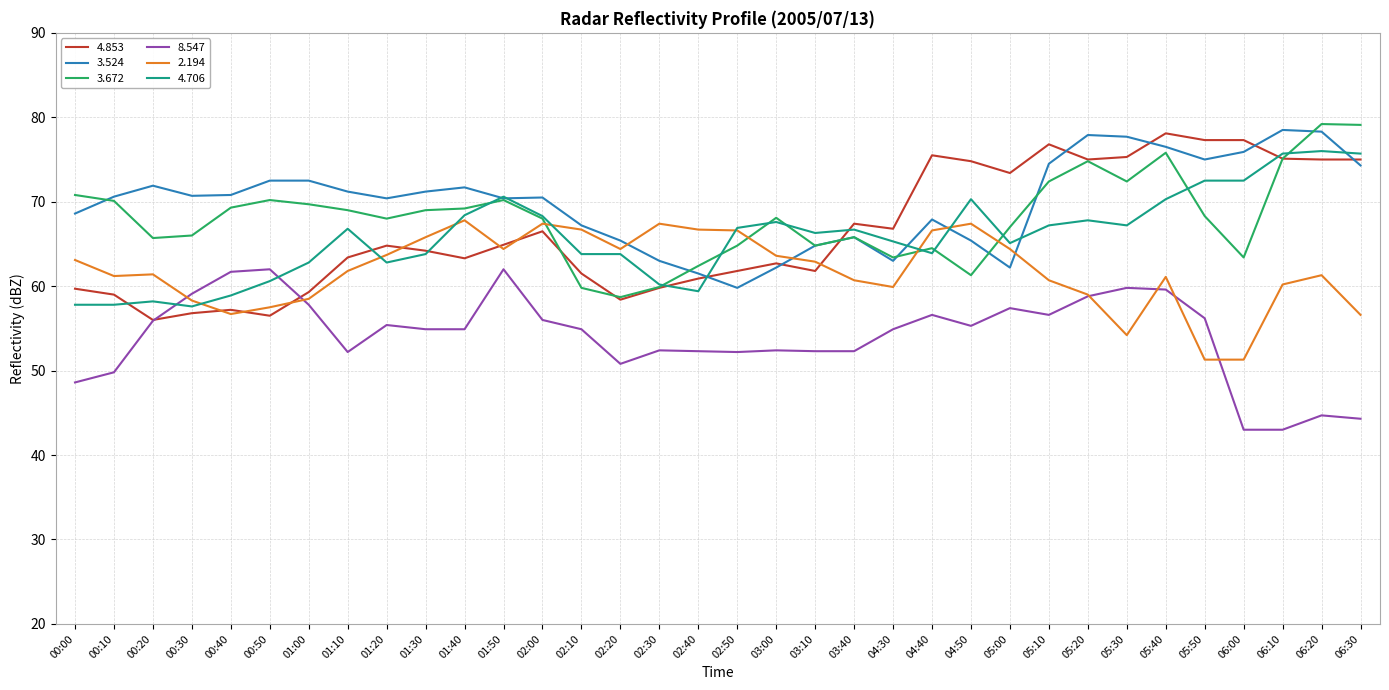

How many lines are shown in the chart?

6